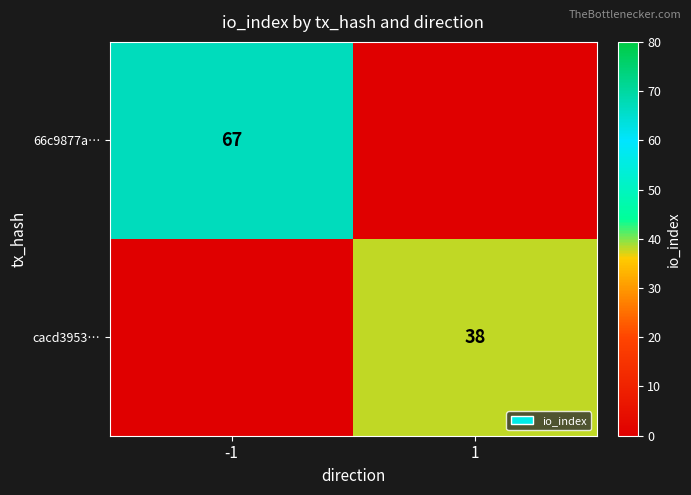

Is it true that cacd3953… equals 38 at 1?

True